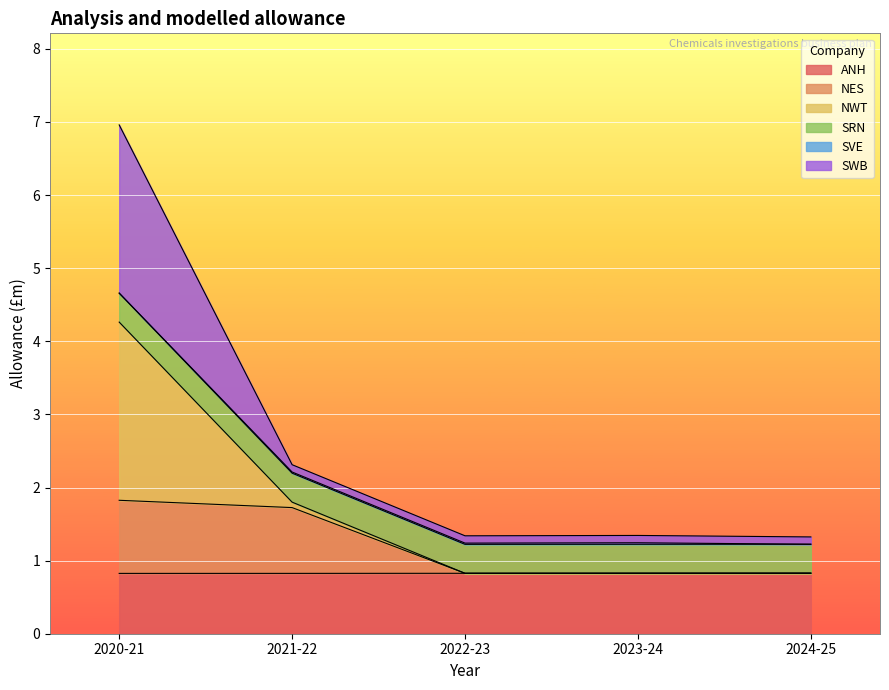

The value of ANH at 2021-22 is 0.8. True or false?

True